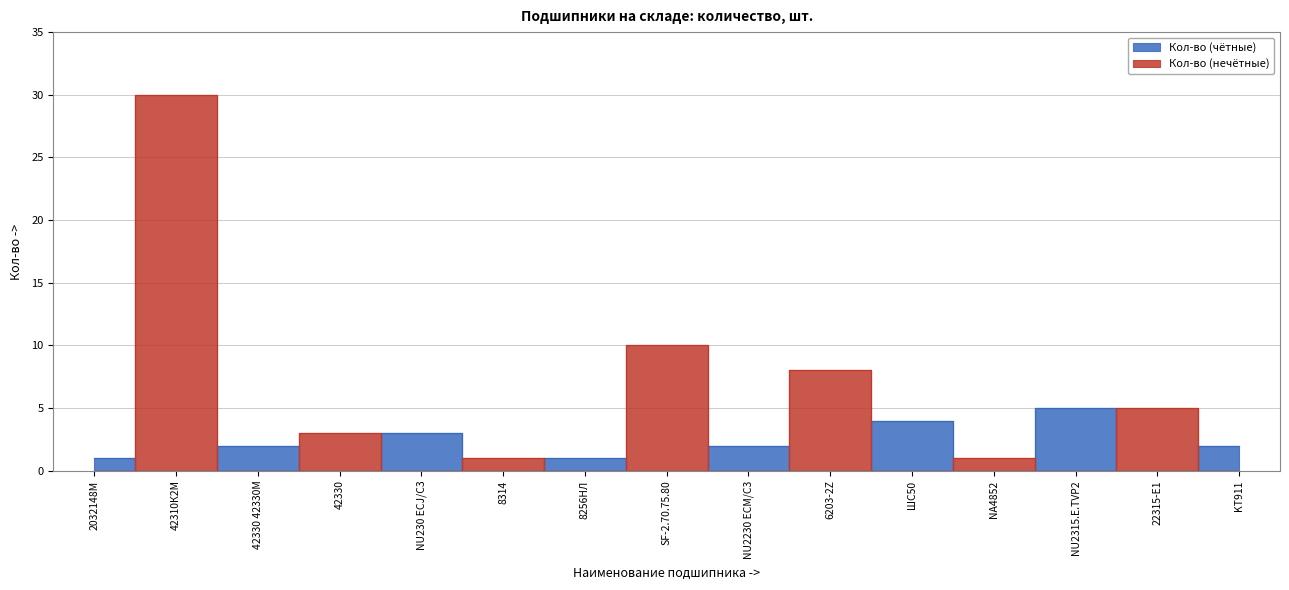

What value does the data have at ШС50, to the nearest 5?

5